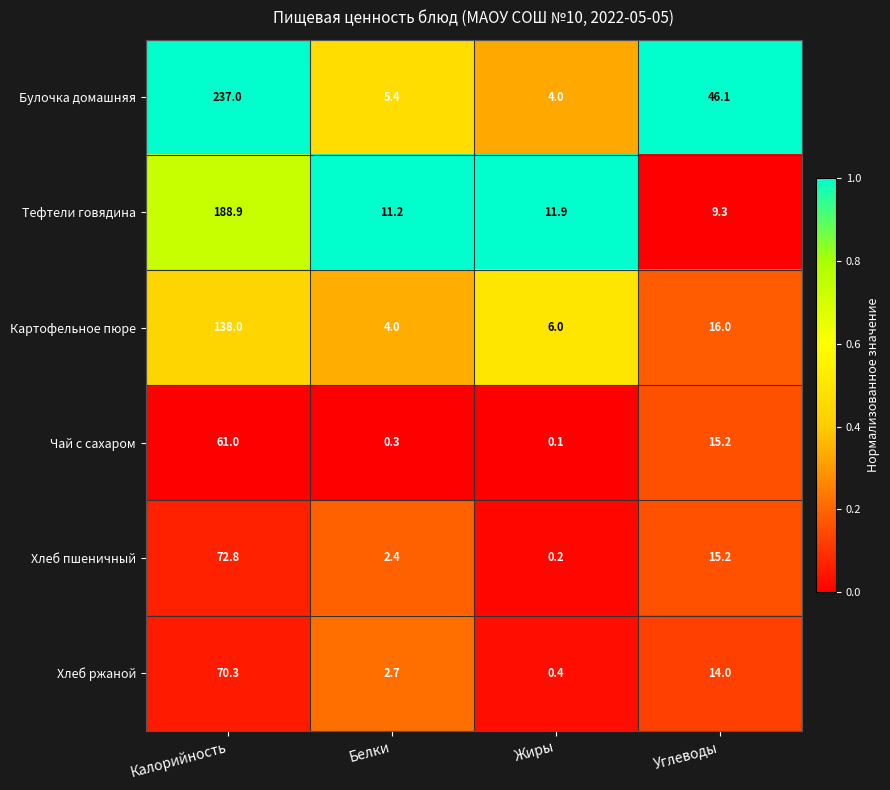

Is it true that Хлеб пшеничный equals 3.8 at Белки?

False